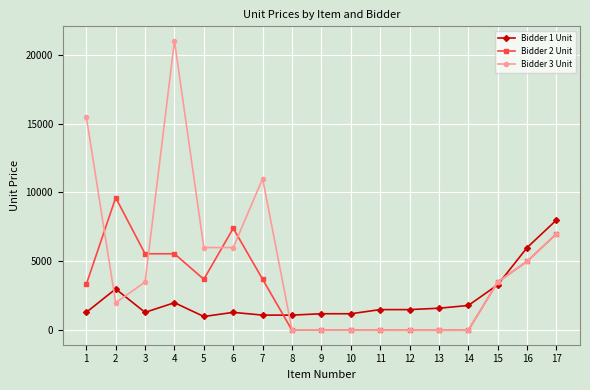

Between which two adjacent categories do Bidder 1 Unit and Bidder 3 Unit first intersect?

1 and 2